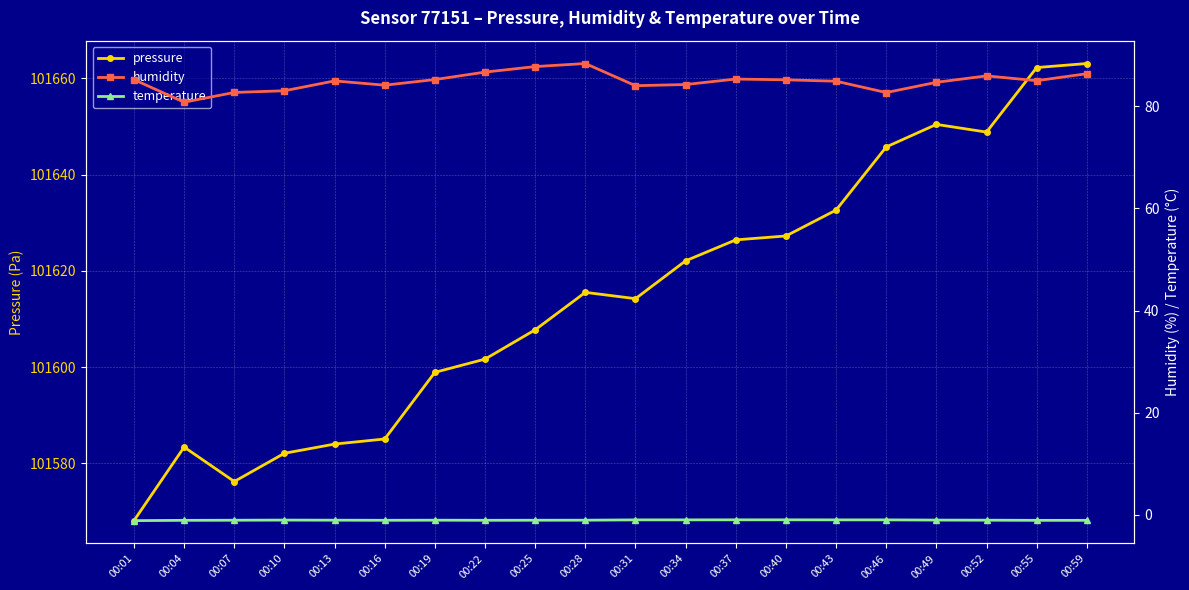

Which category has the lowest value across all series?

00:01